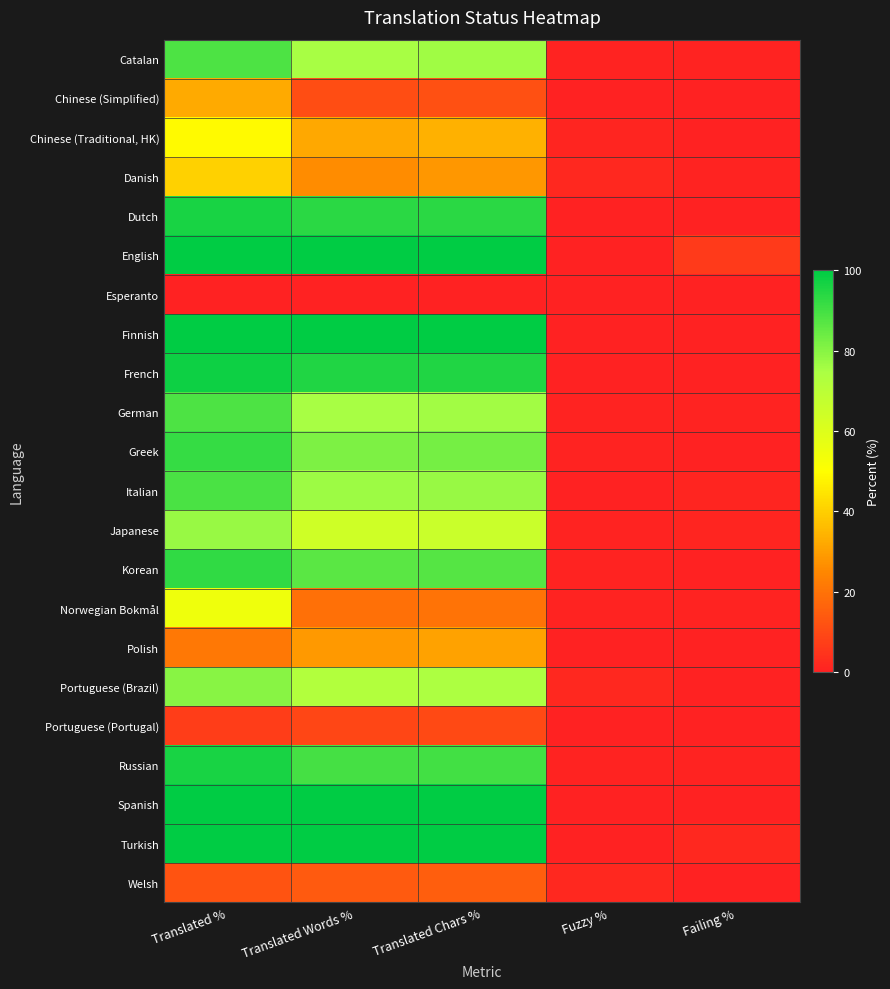

Between Translated Chars % and Translated %, which is larger?

Translated %